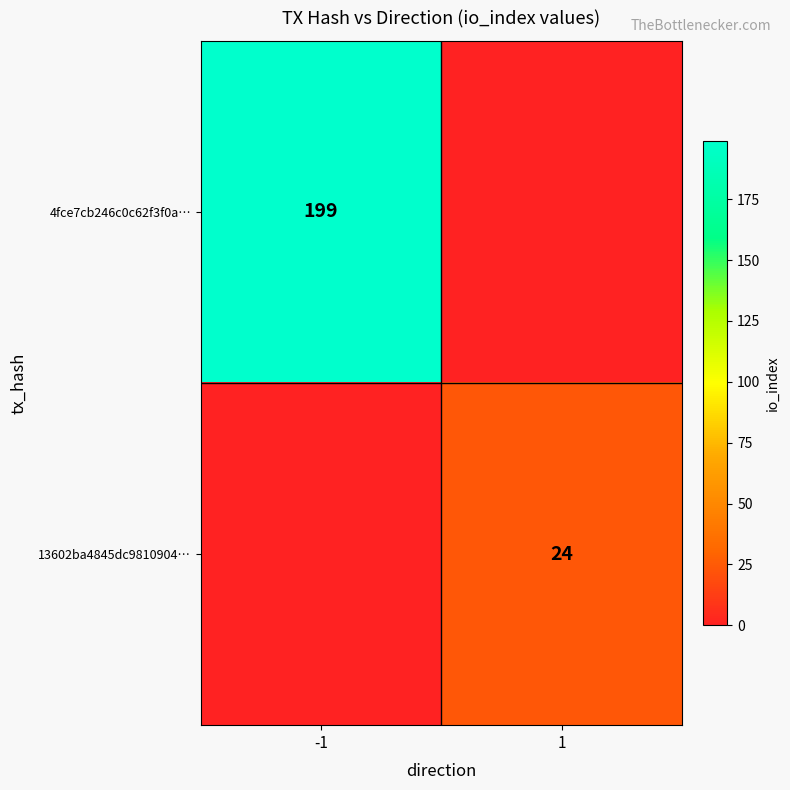

True or false: 13602ba4845dc9810904… has a value of 41 at 1.

False